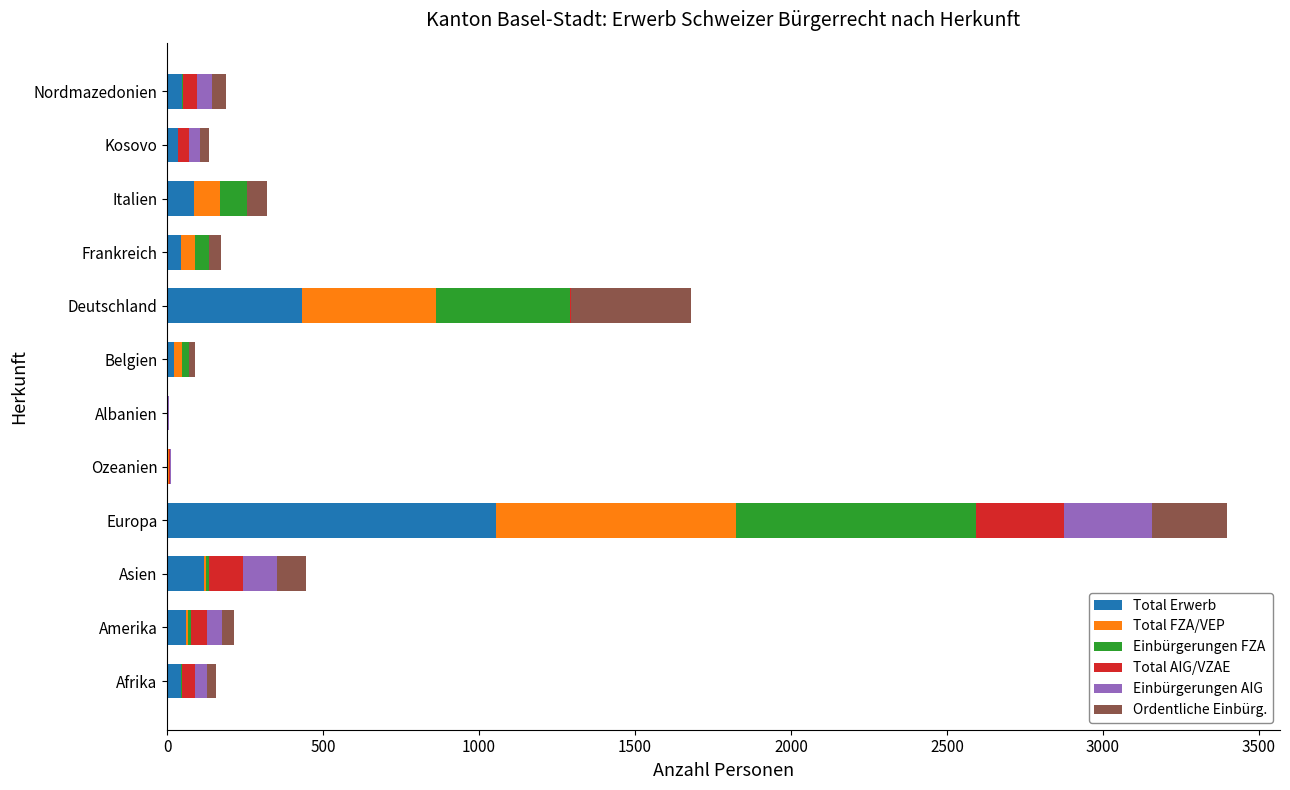

Which category has the highest value in the Total Erwerb series?

Europa